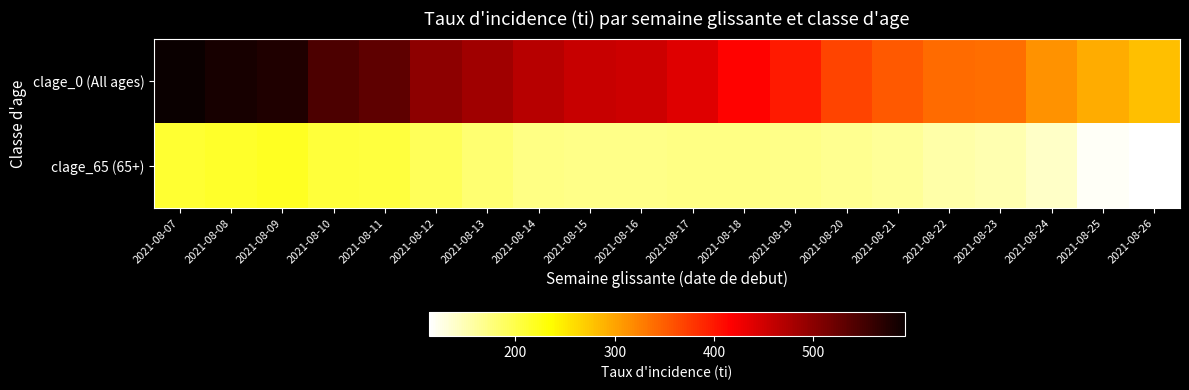

Which series has the widest spread of values?

clage_0 (All ages)